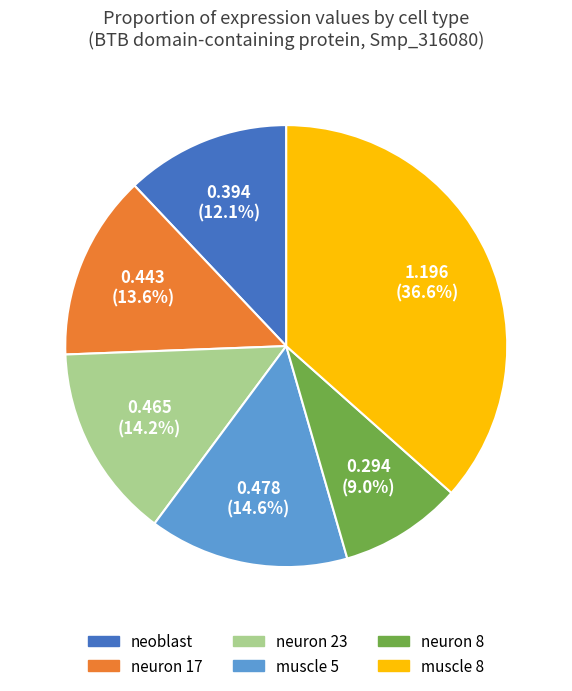

Is it true that neuron 23 is 2% of the pie?

False